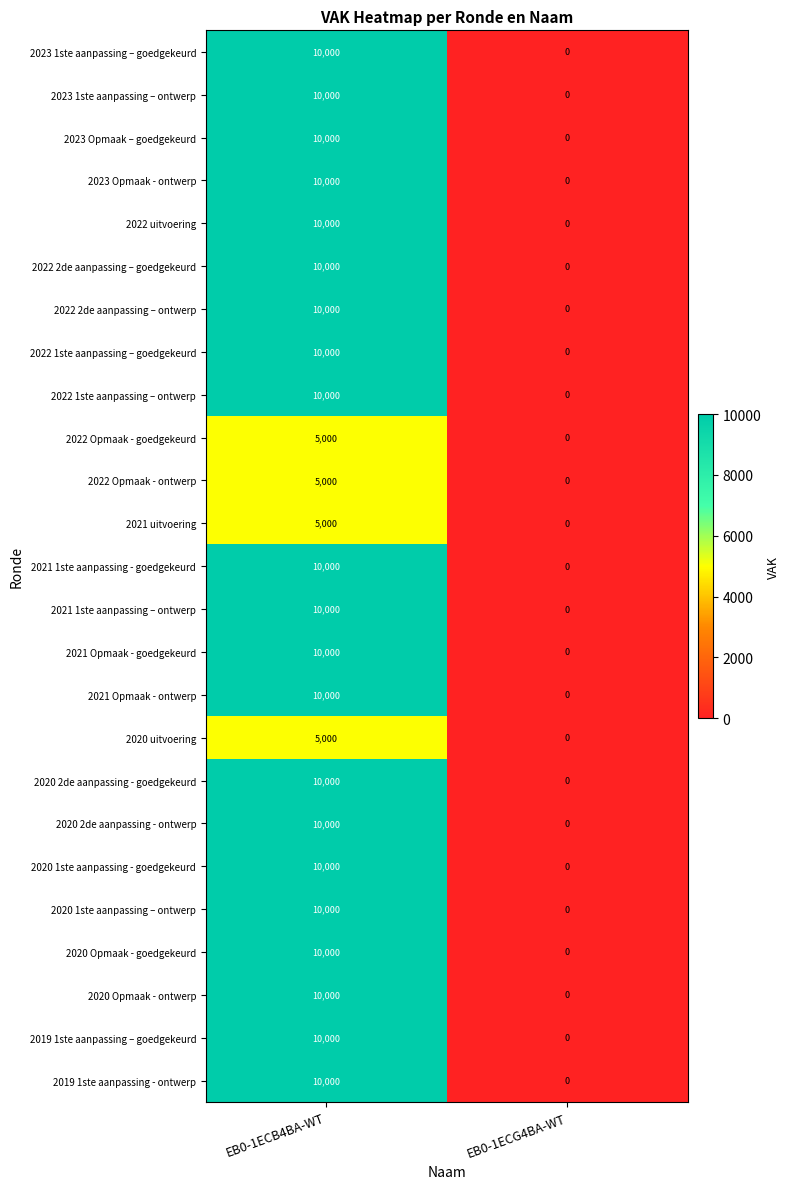

What is the difference between the 2019 1ste aanpassing - ontwerp values at EB0-1ECB4BA-WT and EB0-1ECG4BA-WT?

10000